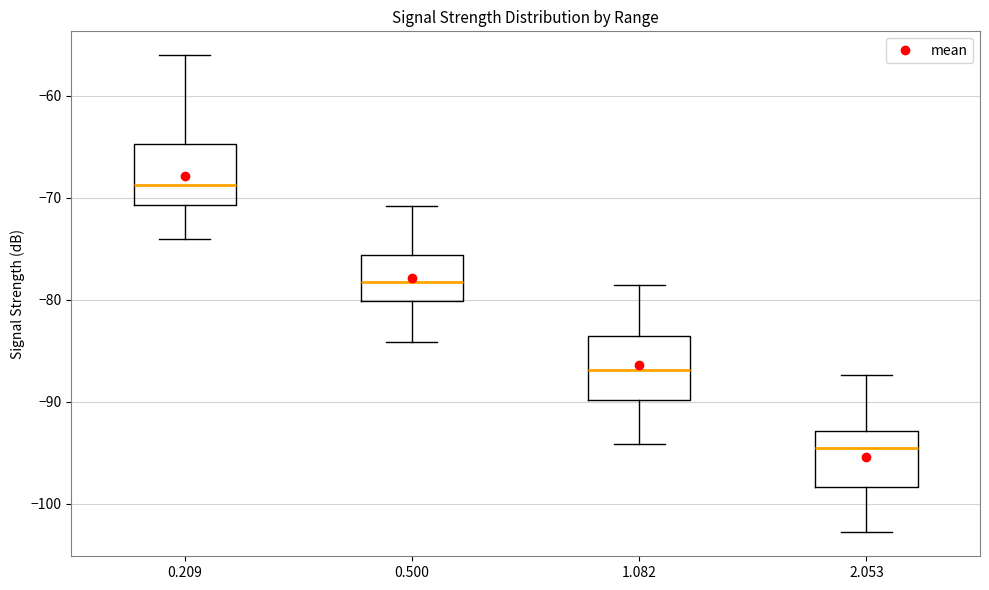

Reading left to right, transcribe this box plot: for each box, give where its median line is, the range the box spans, and where its two whiskers end, as read against the y-axis. The values are not printed on the chart, so give them approximately, as read against the axis.

0.209: median -69, box -71 to -65, whiskers -74 to -56
0.500: median -78, box -80 to -76, whiskers -84 to -71
1.082: median -87, box -90 to -83, whiskers -94 to -78
2.053: median -95, box -98 to -93, whiskers -103 to -87